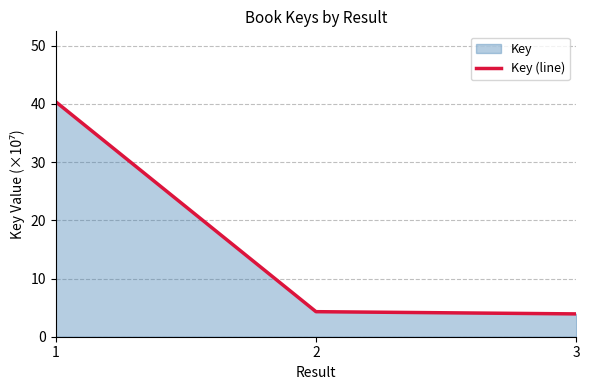

What value does the data have at 1?

40.4